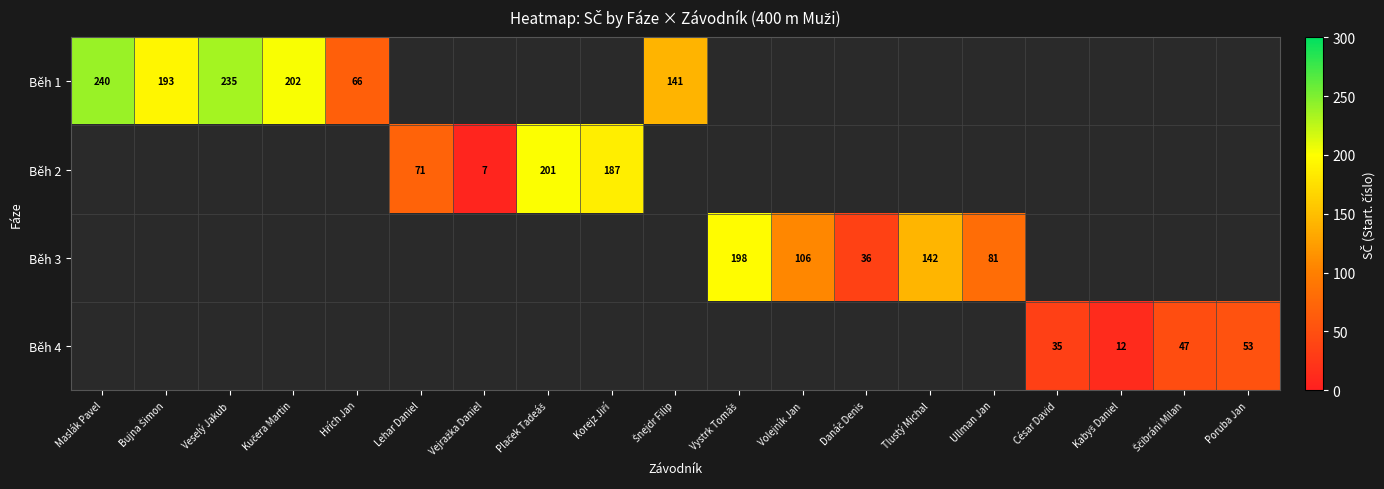

At how many categories does at least one series exceed 23?

17